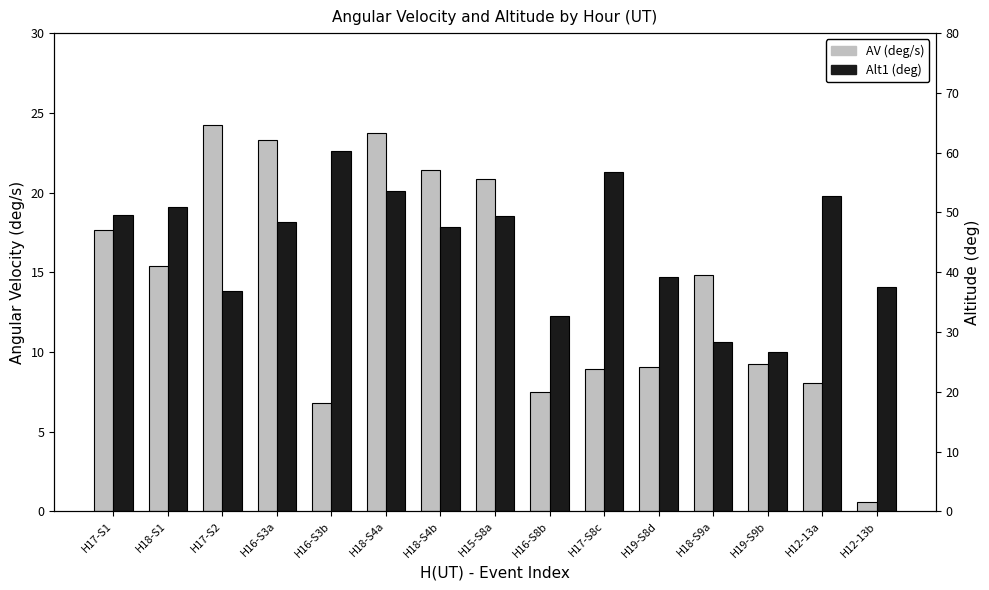

The value of Alt1 (deg) at H17-S8c is 19.5. True or false?

False